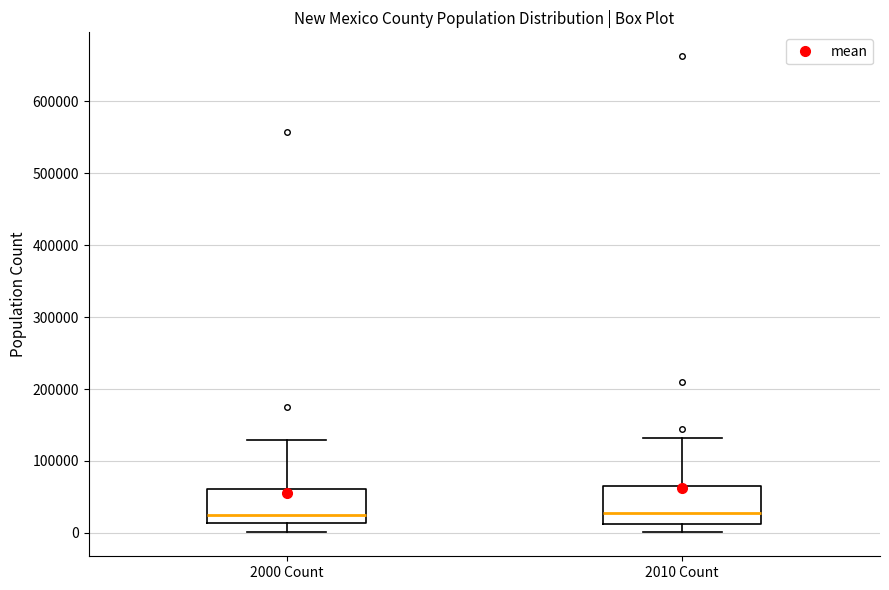

Reading left to right, transcribe this box plot: for each box, give where its median line is, the range the box spans, and where its two whiskers end, as read against the y-axis. The values are not printed on the chart, so give them approximately, as read against the axis.

2000 Count: median 30000, box 10000 to 60000, whiskers 0 to 130000
2010 Count: median 30000, box 10000 to 60000, whiskers 0 to 130000